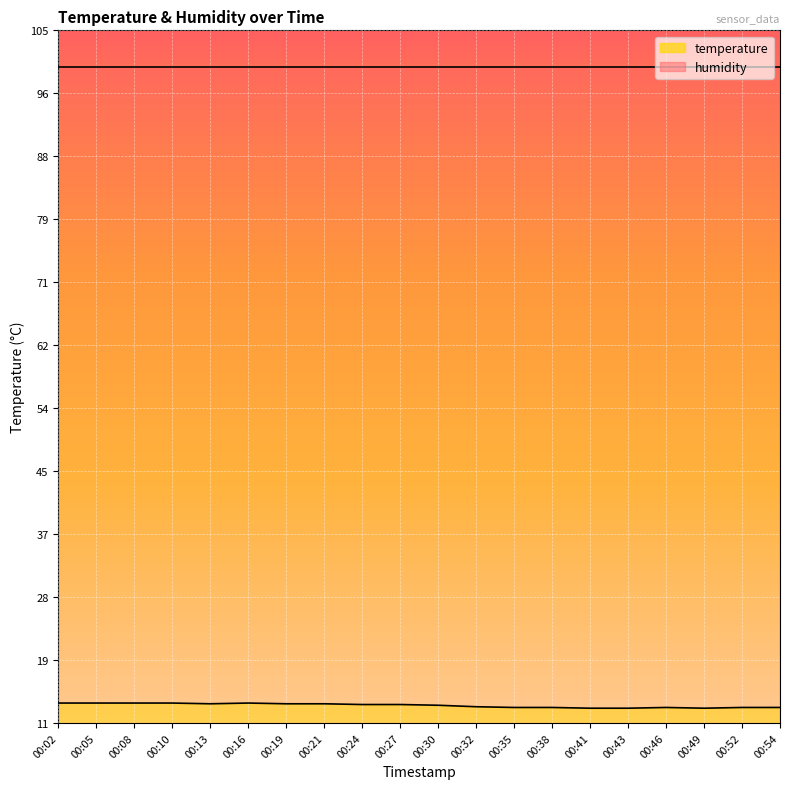

List the labels in order of value, largest first.

00:02, 00:05, 00:08, 00:10, 00:16, 00:13, 00:19, 00:21, 00:24, 00:27, 00:30, 00:32, 00:35, 00:38, 00:46, 00:52, 00:54, 00:41, 00:43, 00:49